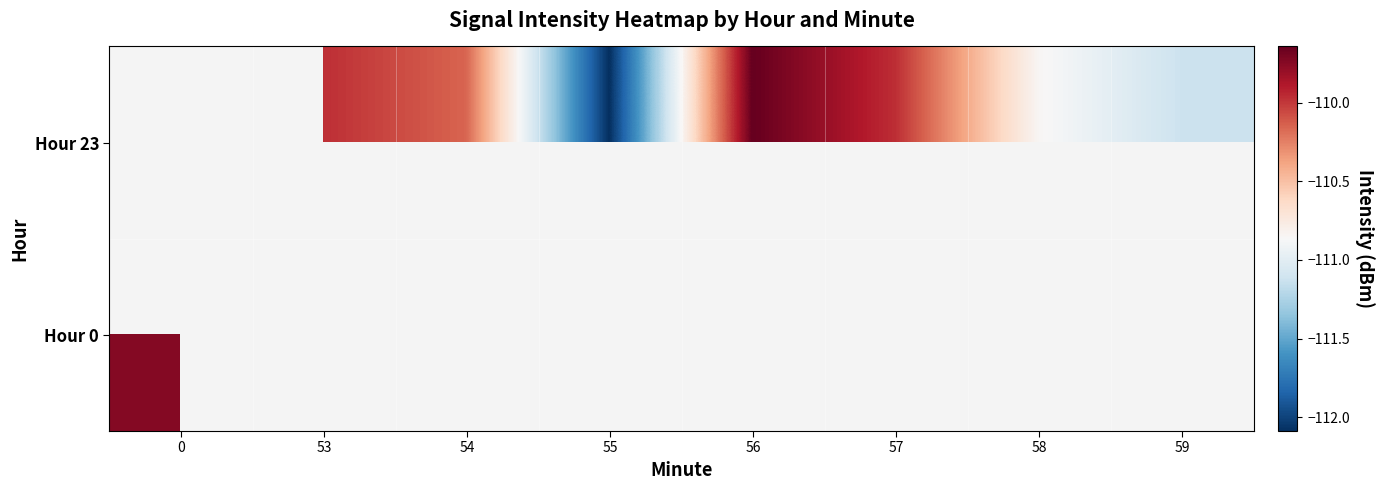

How many values in the Hour 23 series exceed -111?

5